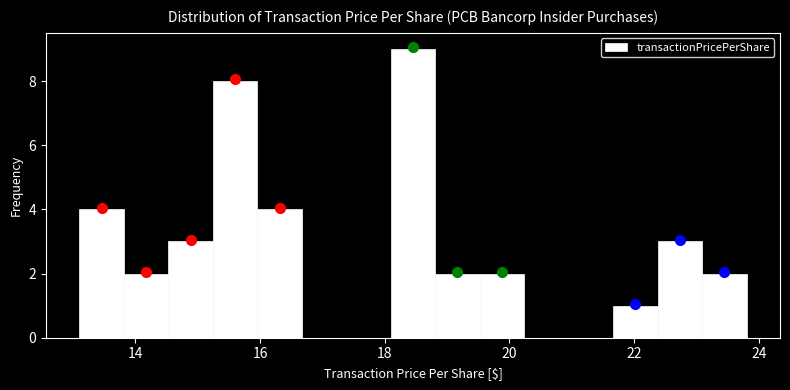

Around what value on the x-axis is the tallest bar? Give the approximate position of its centre, as read against the axis.

18.4